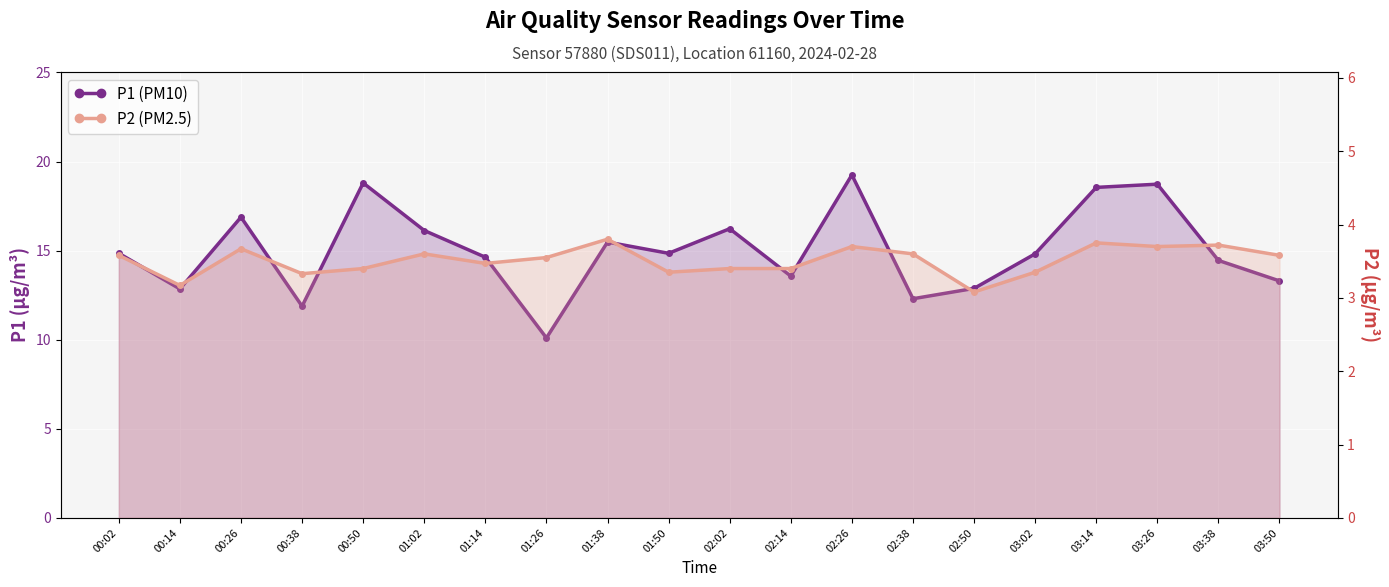

What is the difference between the P1 (PM10) values at 03:26 and 00:14?

5.9